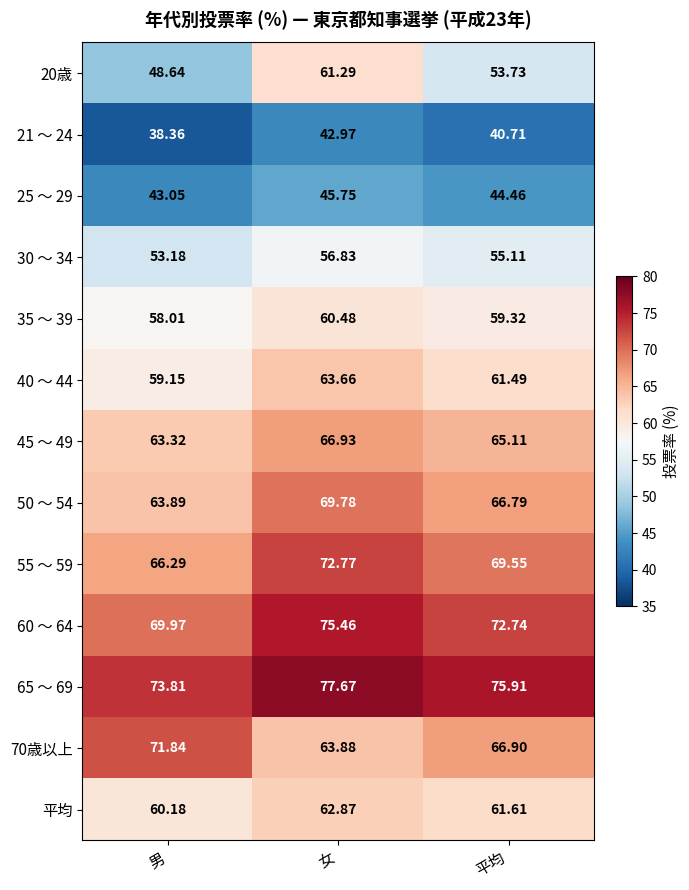

At which label does 55 ～ 59 reach its peak?

女